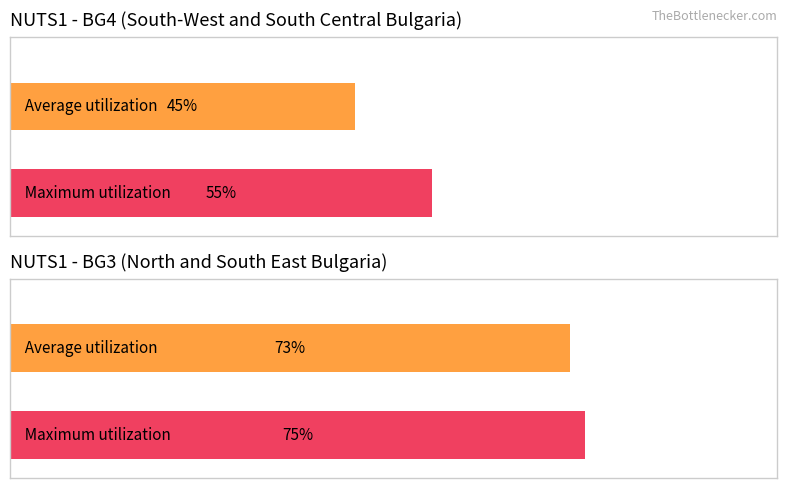

List the series in order of their overall mean, lowest first.

BG4, BG3